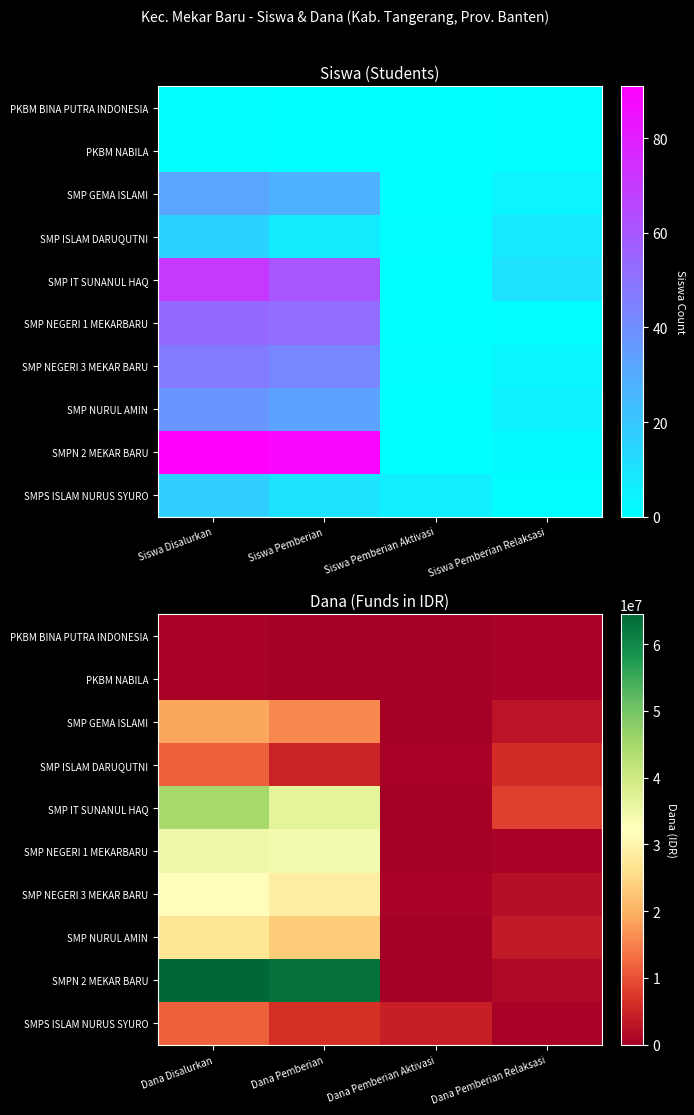

How many series are shown in this chart?

10